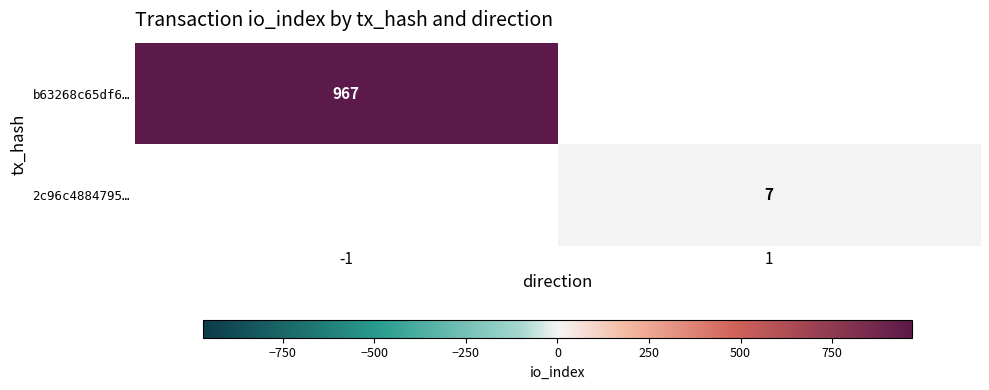

Is the value of 2c96c4884795… at 1 greater than the value of b63268c65df6… at -1?

No